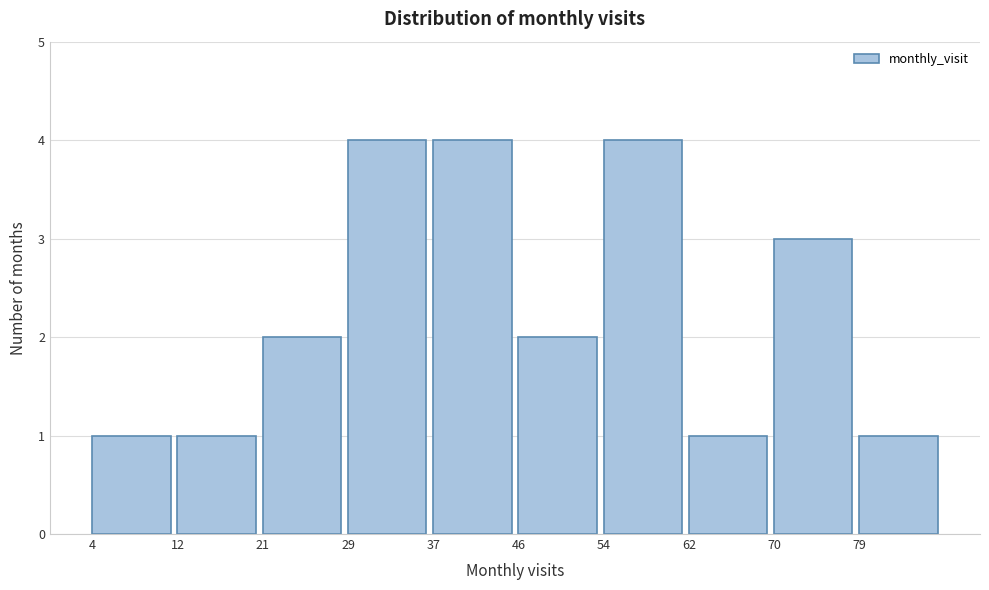

How tall is the bar that spans 37.2 to 45.5 on the x-axis? Neither the bar edges nor the heights are printed on the chart, so give them approximately, as read against the axes.

4